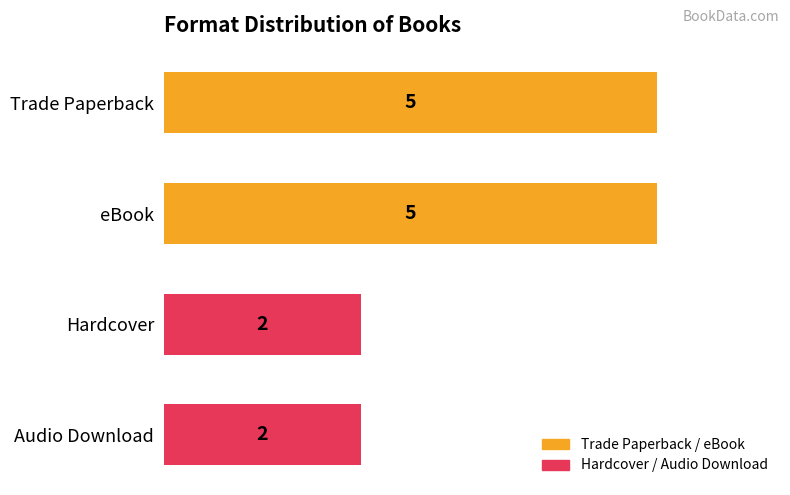

What is the change in value from eBook to Audio Download?

-3